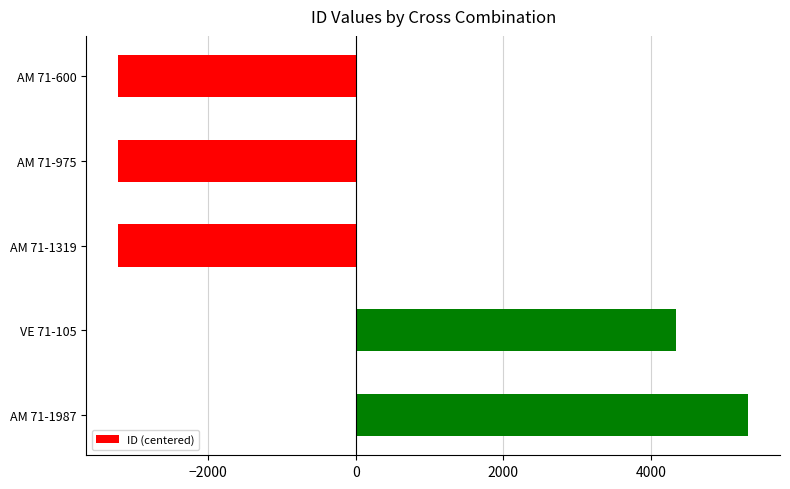

What is the value of the 2nd bar from the top?

-3222.2